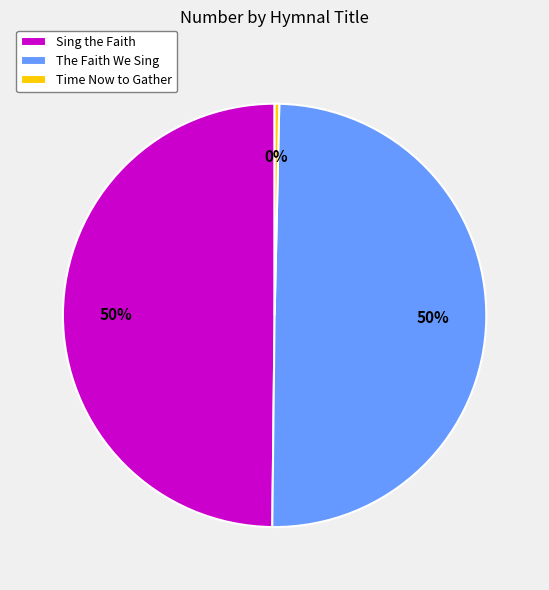

The The Faith We Sing slice represents 65% of the pie. True or false?

False